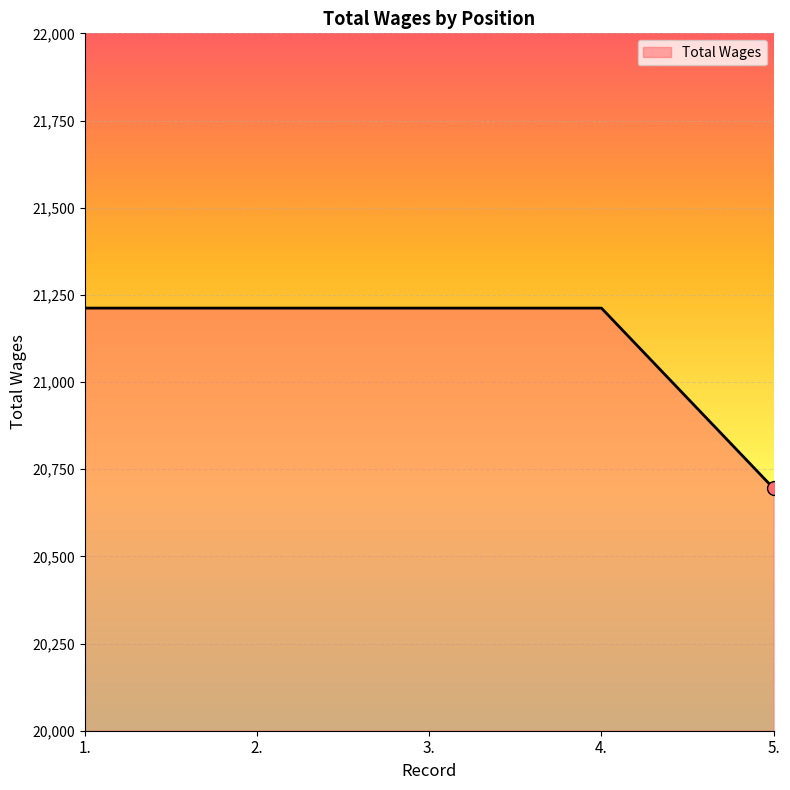

What is the smallest value displayed?

20695